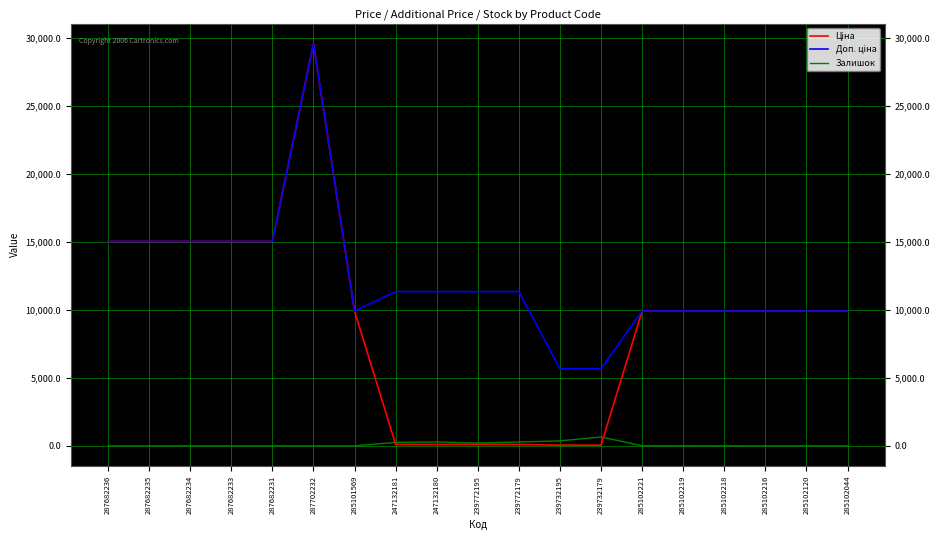

The value of Залишок at 285101569 is 0.0. True or false?

True